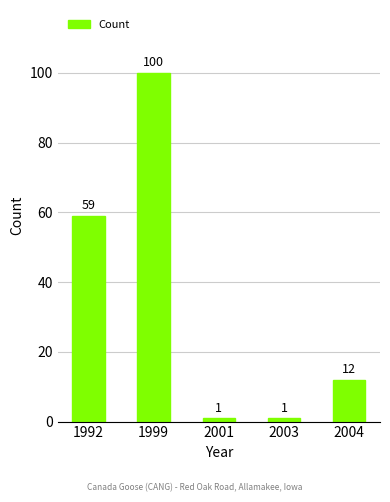

Approximately how many times larger is the value at 2001 compared to 2003?

1.0